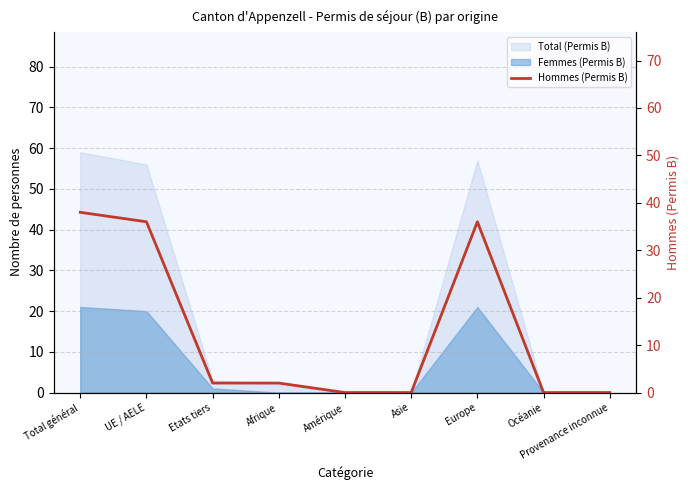

Is it true that the value at Etats tiers is 2?

True